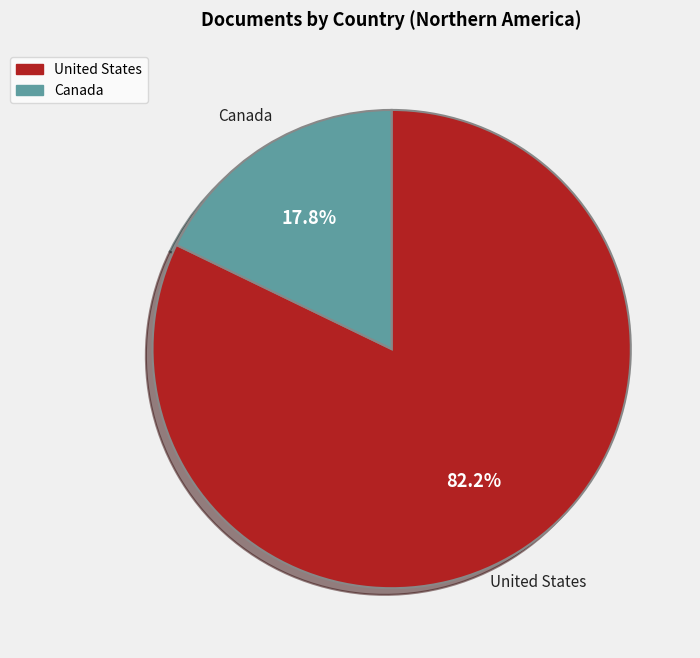

Rank the categories by value from lowest to highest.

Canada, United States